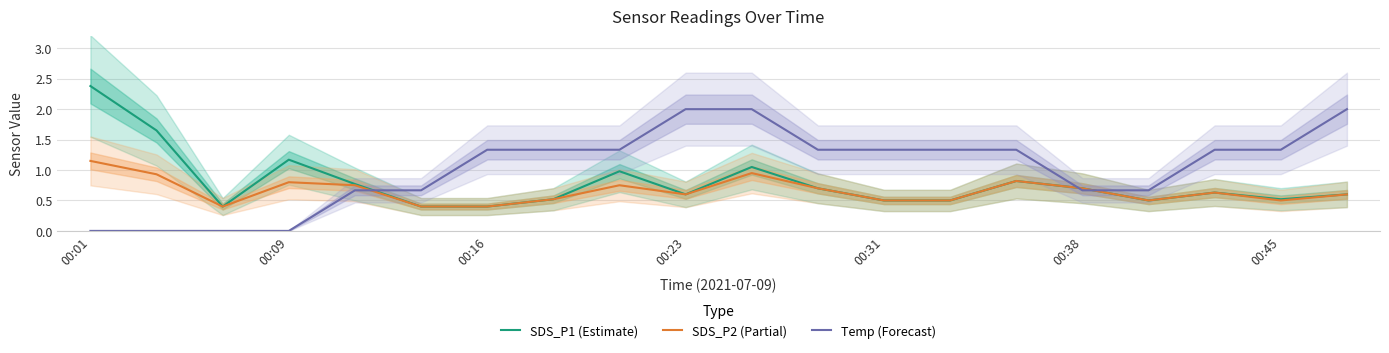

How many series are shown in this chart?

3